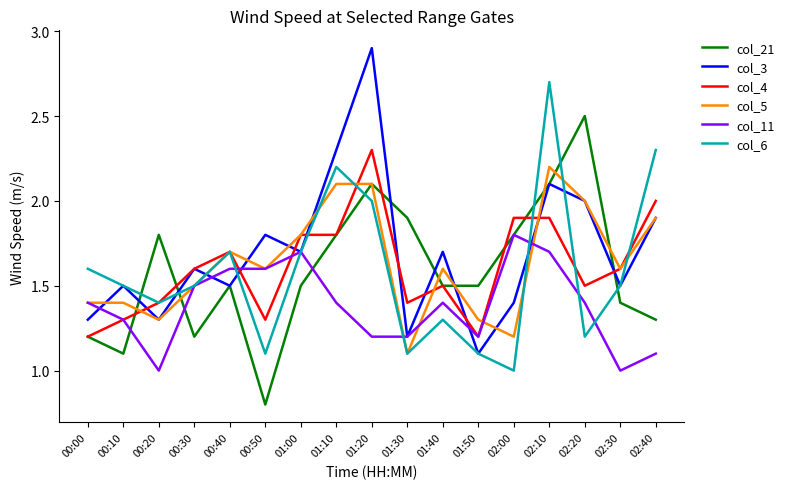

What is the highest value of the col_4 series?

2.3